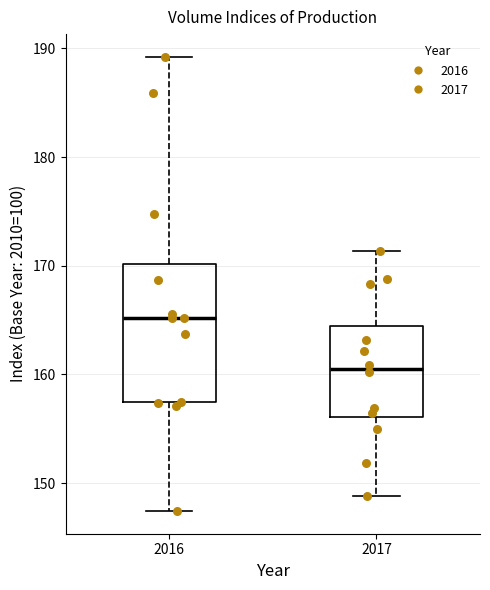

Reading left to right, read every box against the y-axis: the position of its median line, the range the box covers, and the ends of its whiskers. The values are not printed on the chart, so give them approximately, as read against the axis.

2016: median 165, box 157 to 170, whiskers 147 to 189
2017: median 161, box 156 to 164, whiskers 149 to 171